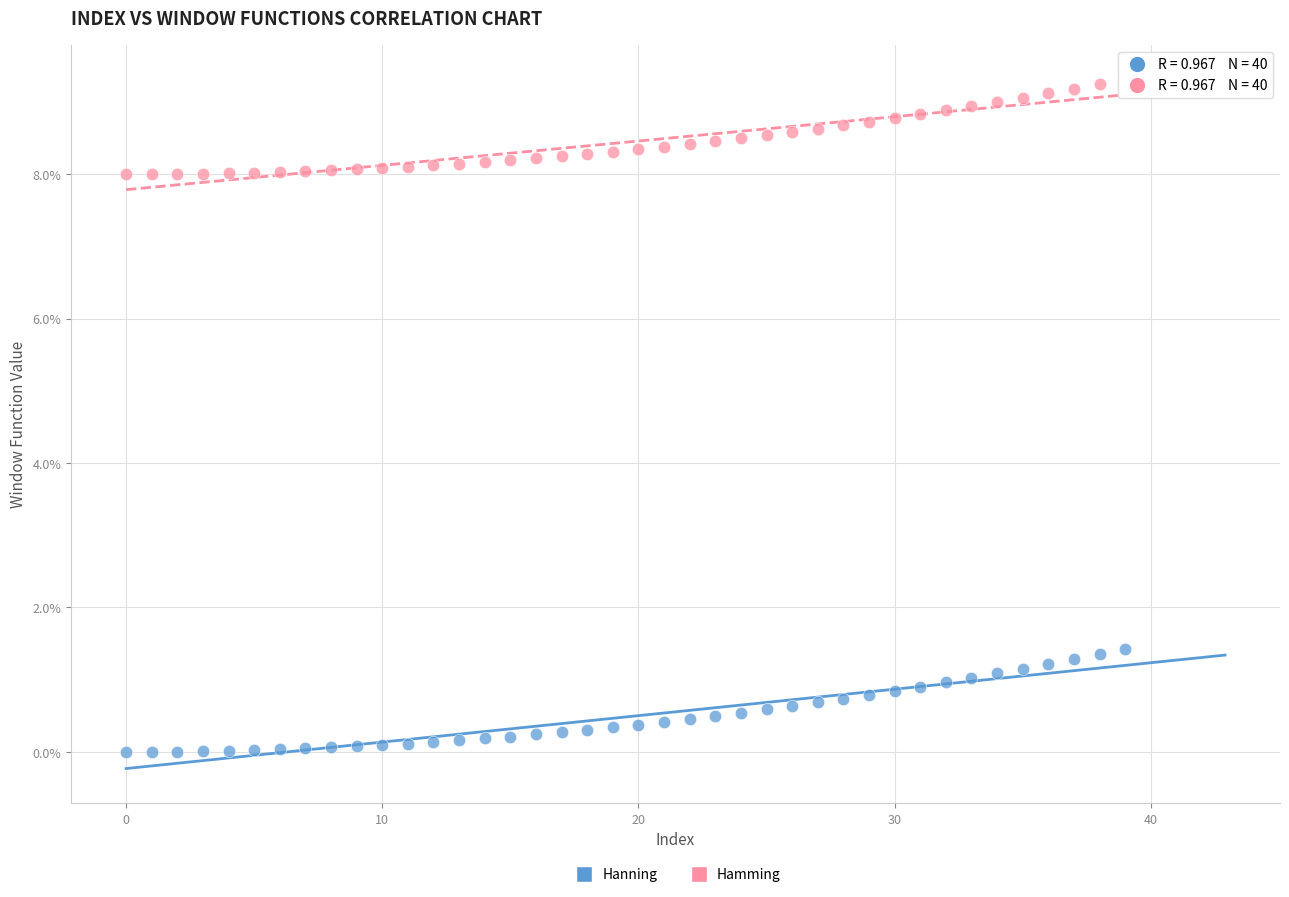

What are all the series names shown in the legend?

Hanning, Hamming